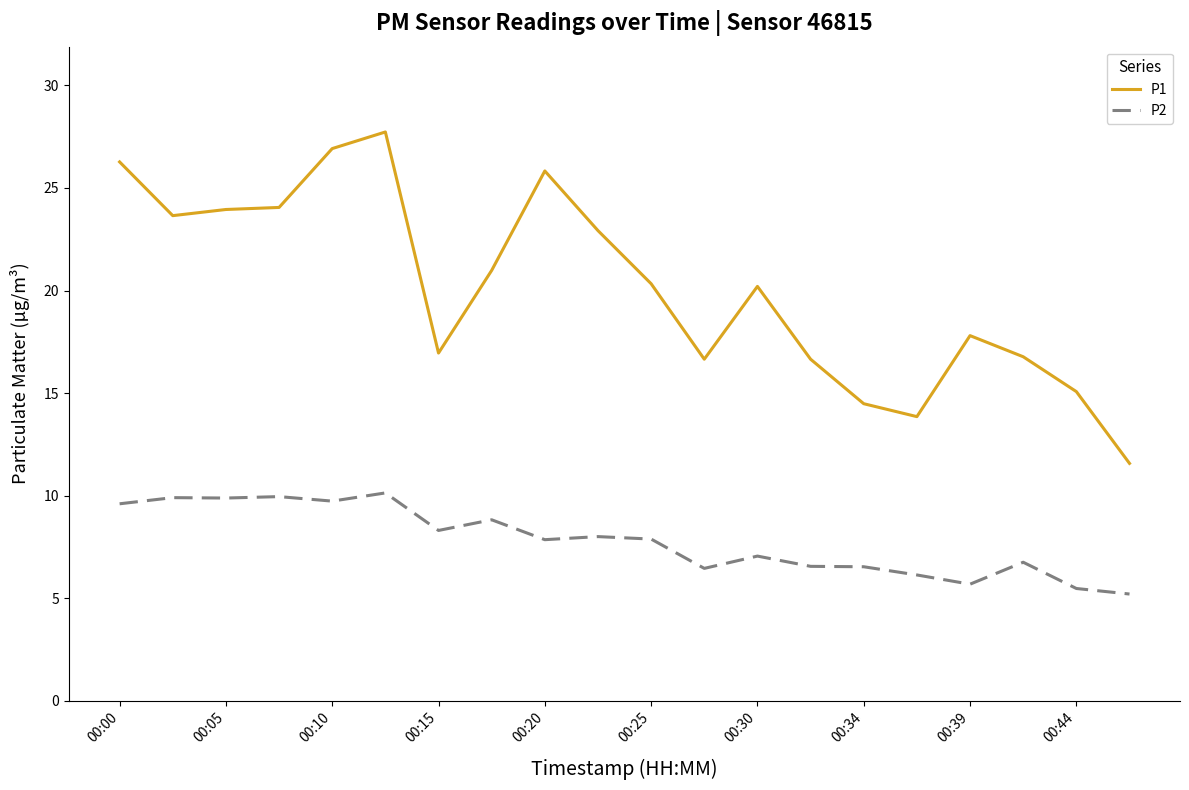

True or false: P2 and P1 cross at least once.

False